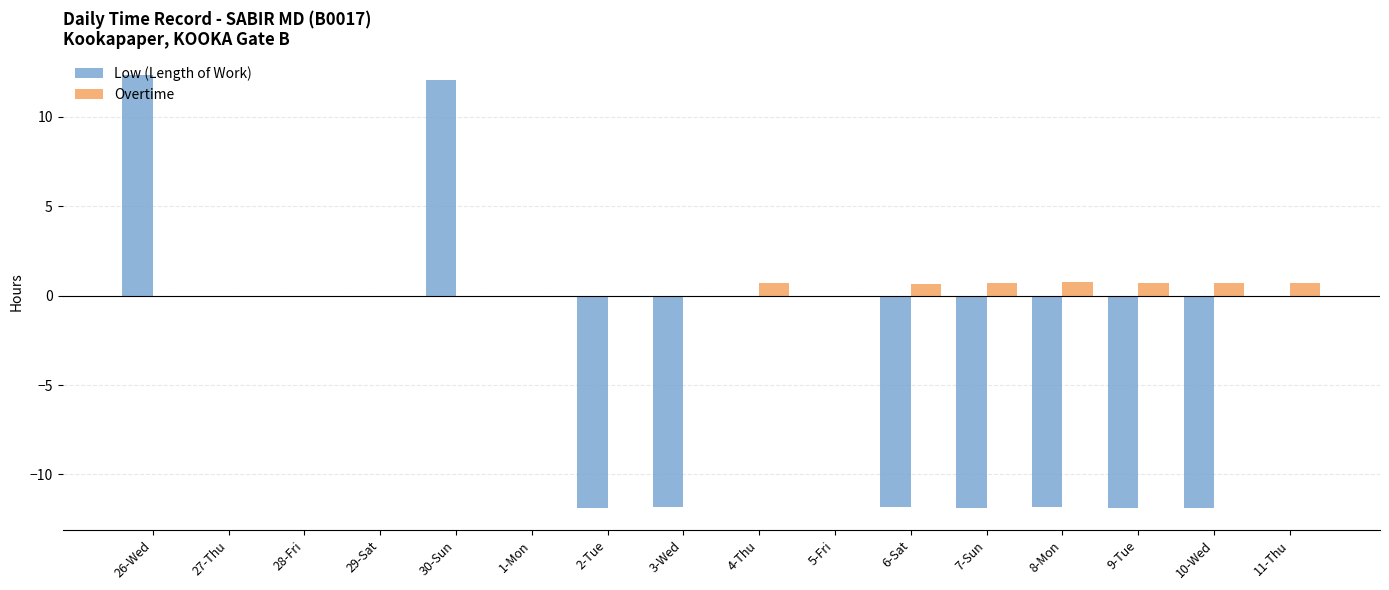

Is it true that Overtime equals 0.0 at 5-Fri?

True